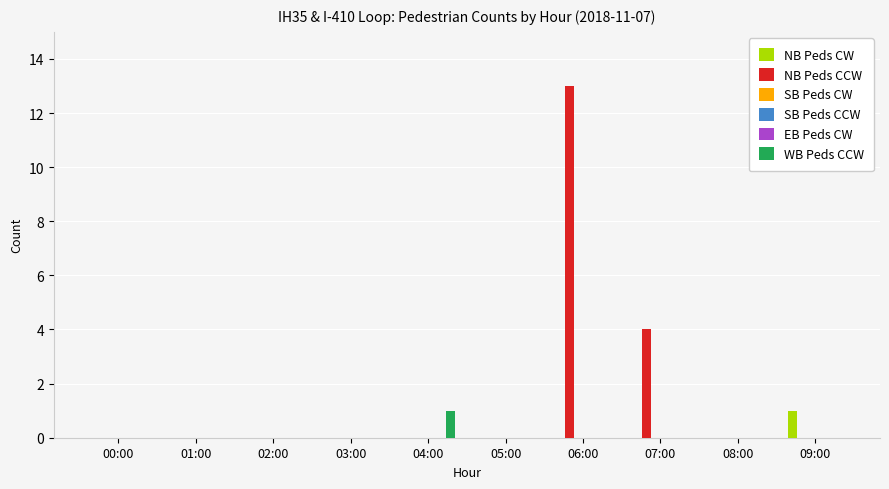

At 07:00, list the series in order from smallest to largest.

NB Peds CW, SB Peds CW, SB Peds CCW, EB Peds CW, WB Peds CCW, NB Peds CCW